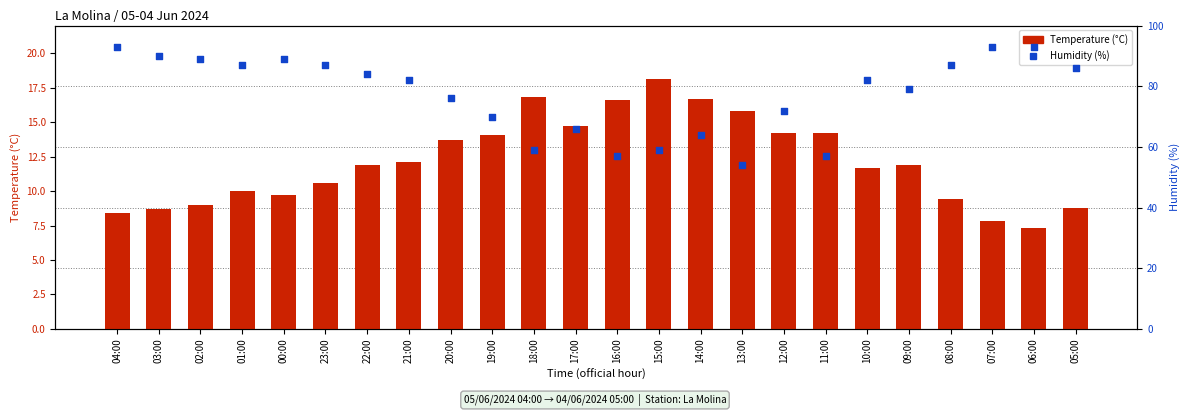

What are all the series names shown in the legend?

Temperature (°C), Humidity (%)